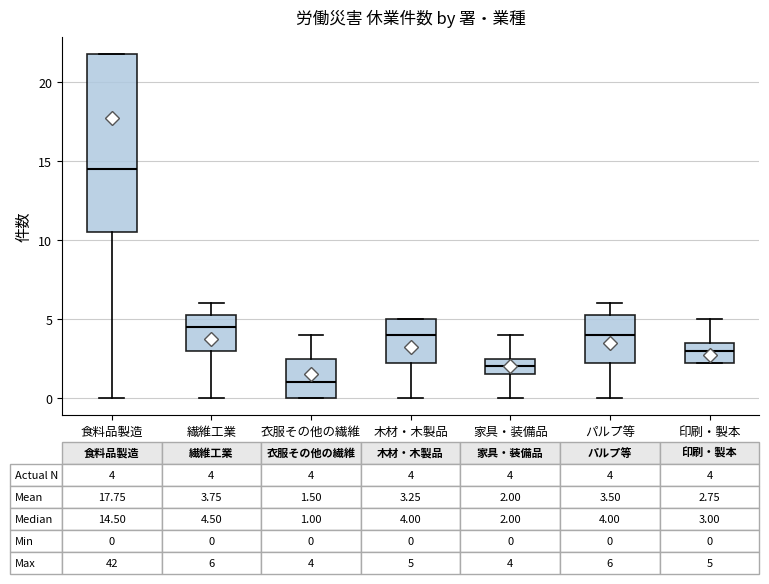

Which box has the lowest median line?

衣服その他の繊維